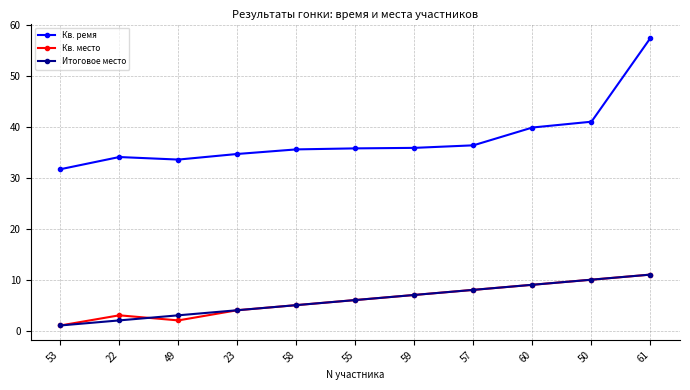

At how many categories does at least one series exceed 45?

1